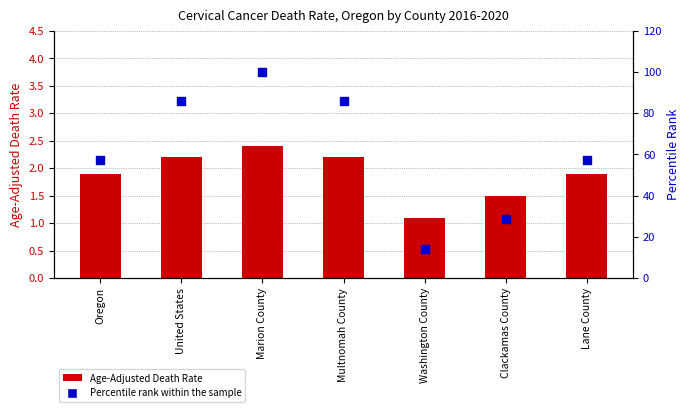

What is the total value across all series at Clackamas County?

30.1